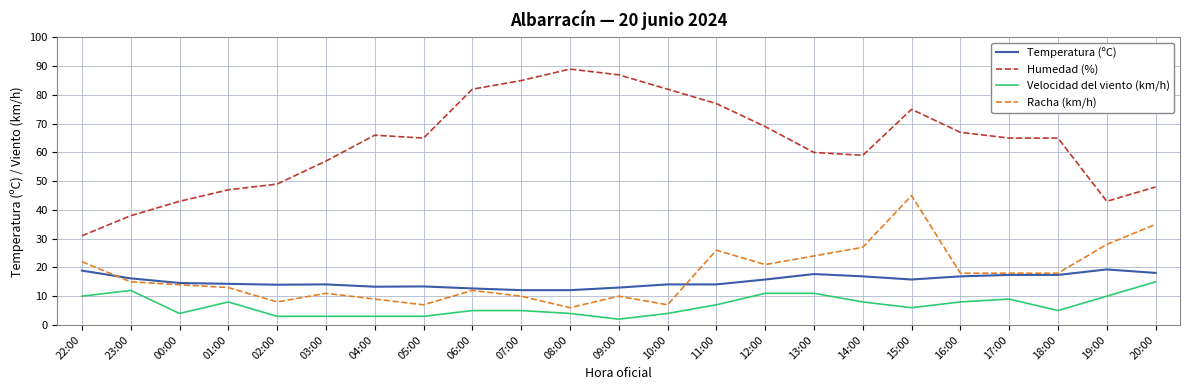

Rank the series at 01:00 from highest to lowest value.

Humedad (%), Temperatura (ºC), Racha (km/h), Velocidad del viento (km/h)